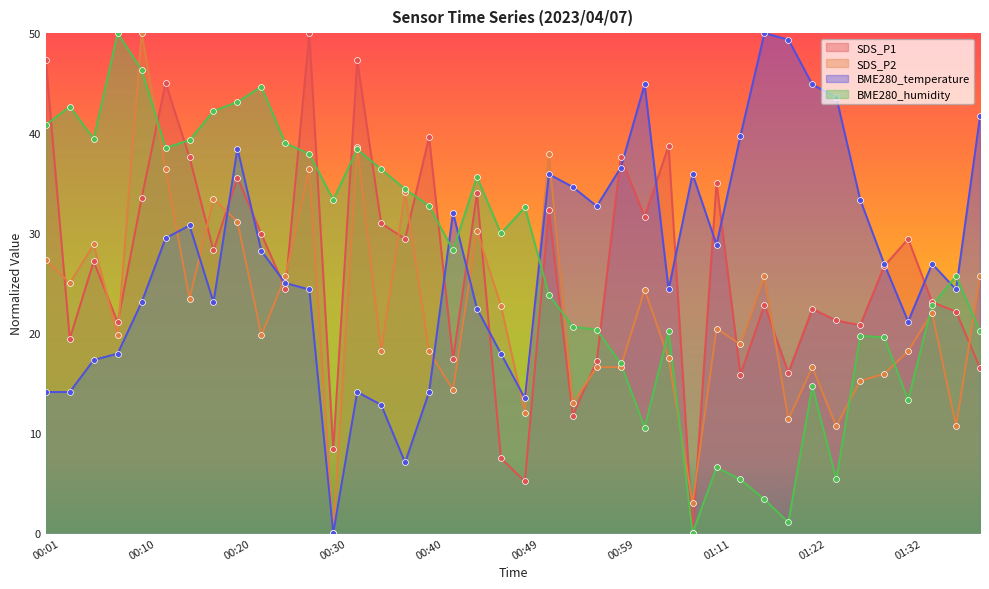

Which series reaches the minimum Y coordinate?

SDS_P1